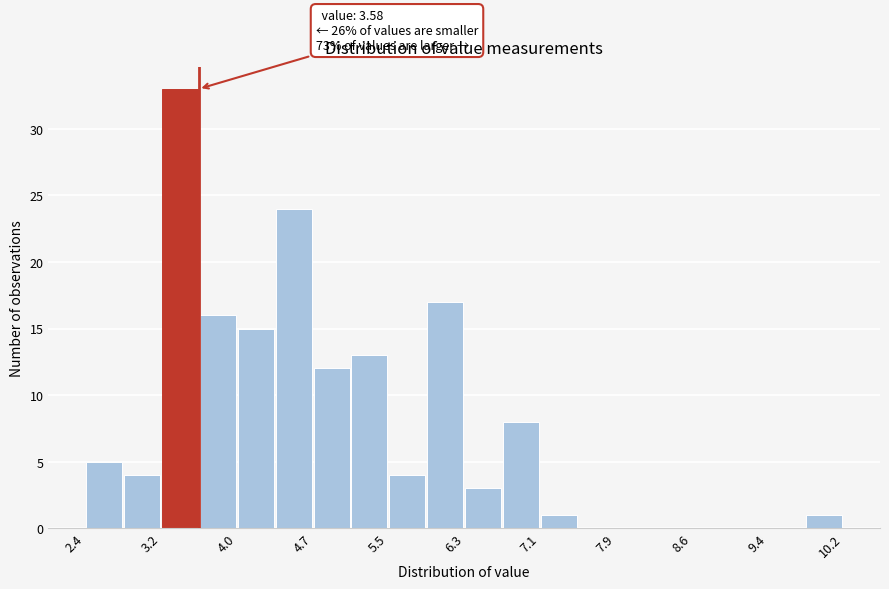

Read against the x-axis, roughly where is the centre of the tallest bar?

3.4